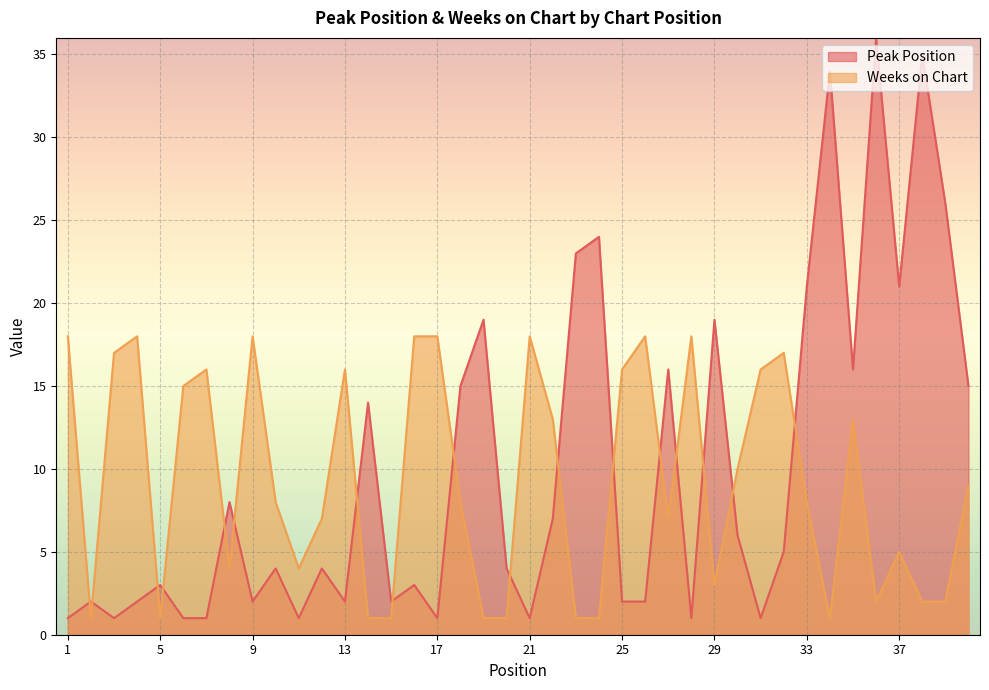

How many values in the Weeks on Chart series exceed 8?

19